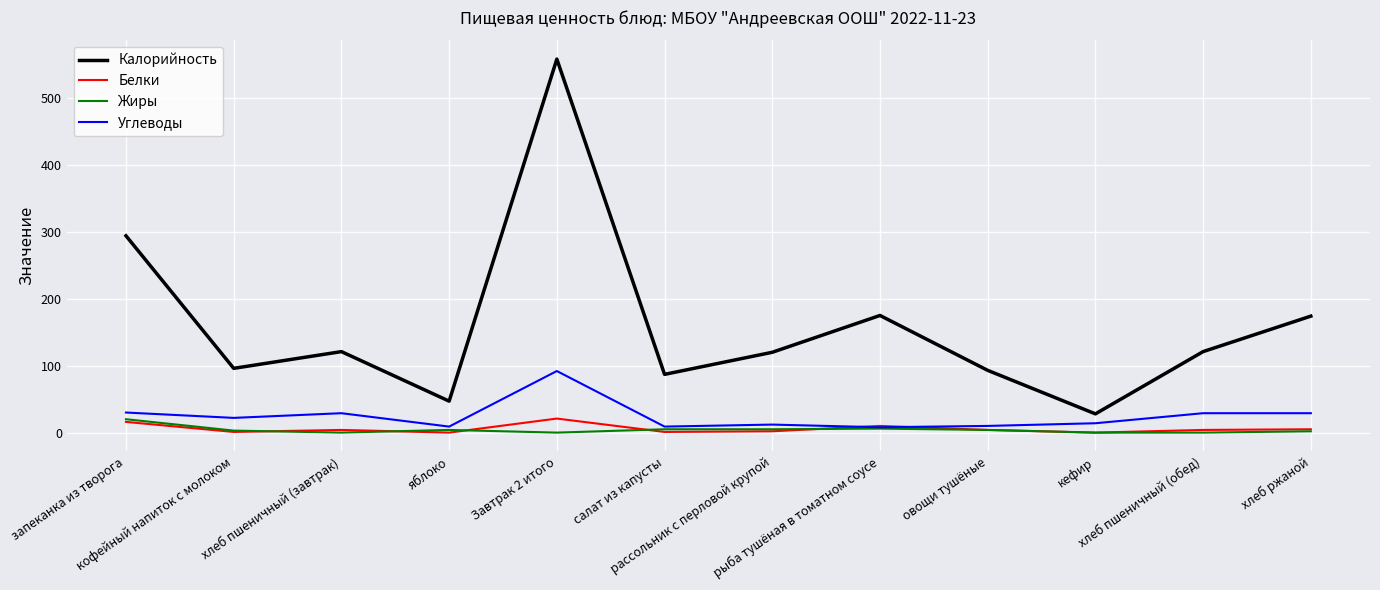

At which category is the sum across all series the highest?

Завтрак 2 итого